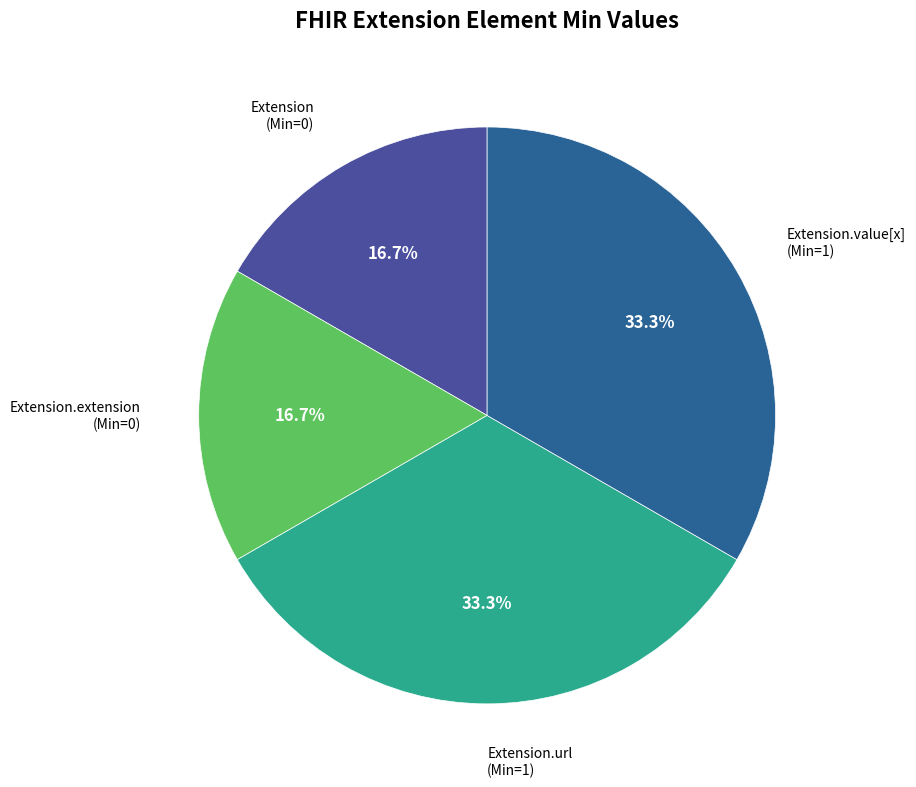

How many segments does this pie chart have?

4